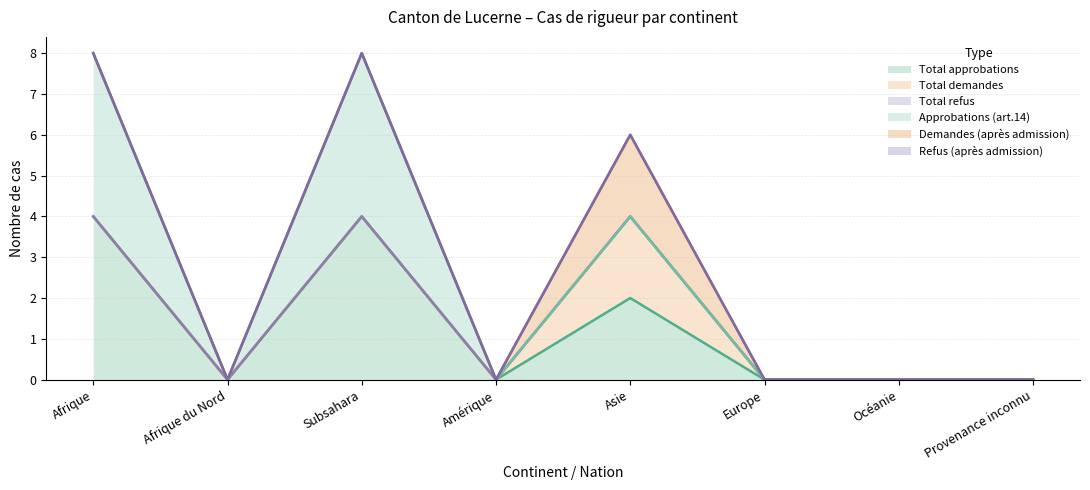

What is the label of the 4th point from the left?

Amérique